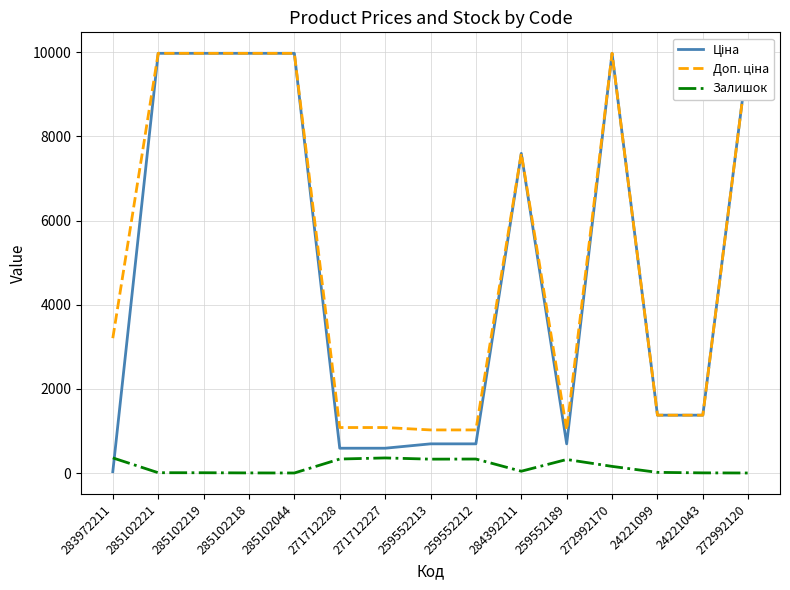

True or false: Ціна and Доп. ціна cross at least once.

False